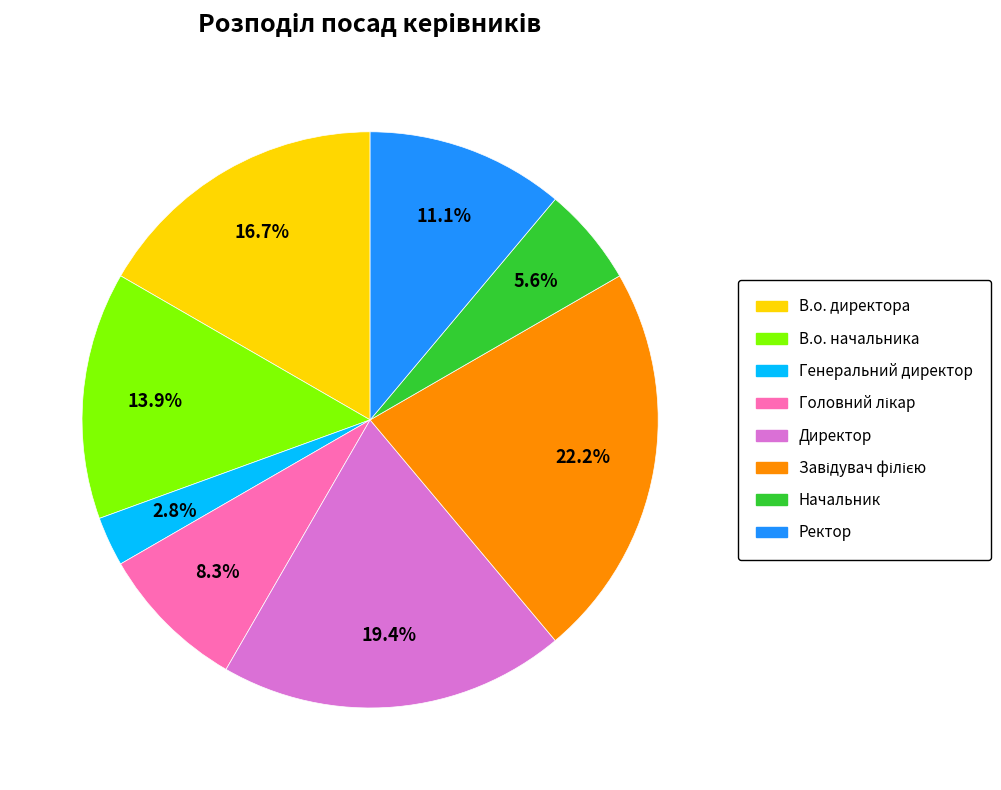

Is the sum of В.о. начальника and Директор greater than half?

No